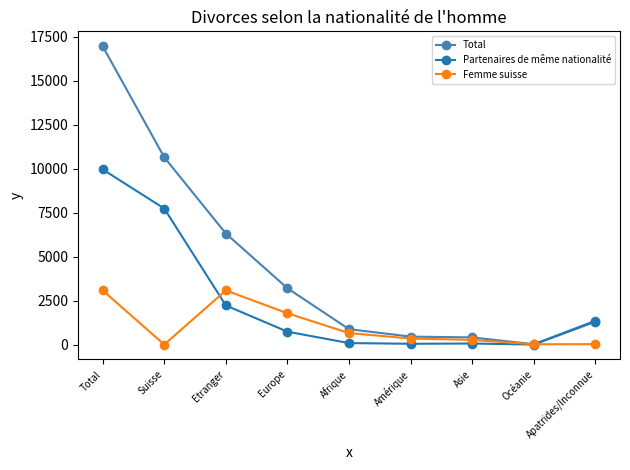

True or false: Femme suisse has a value of 2438 at Europe.

False